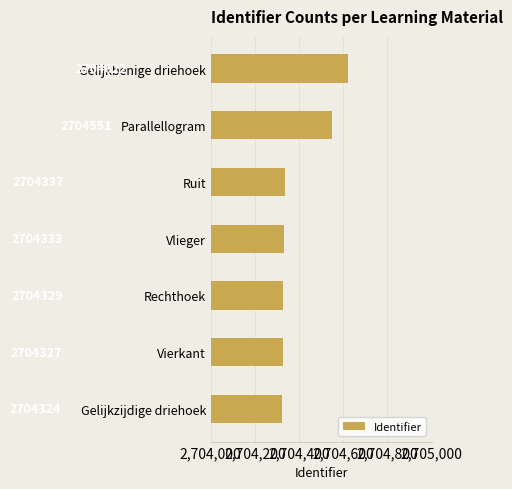

Rank the categories by value from lowest to highest.

Gelijkzijdige driehoek, Vierkant, Rechthoek, Vlieger, Ruit, Parallellogram, Gelijkbenige driehoek